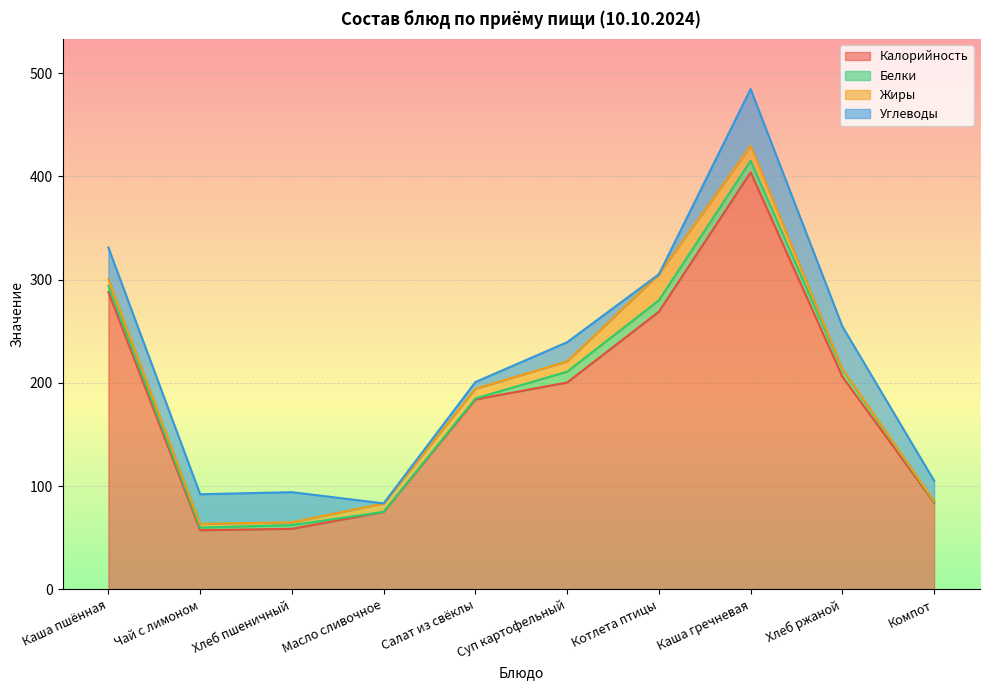

True or false: Углеводы has a value of 55.0 at Каша гречневая.

True